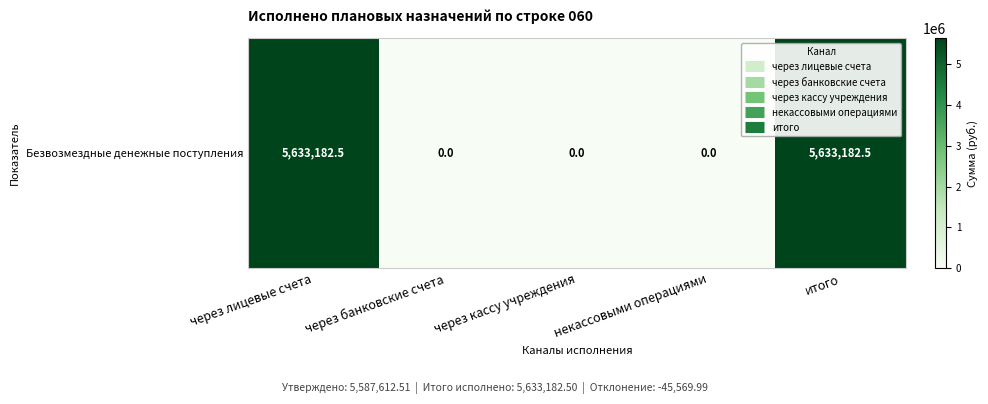

What is the difference between the maximum and minimum values?

5633182.5